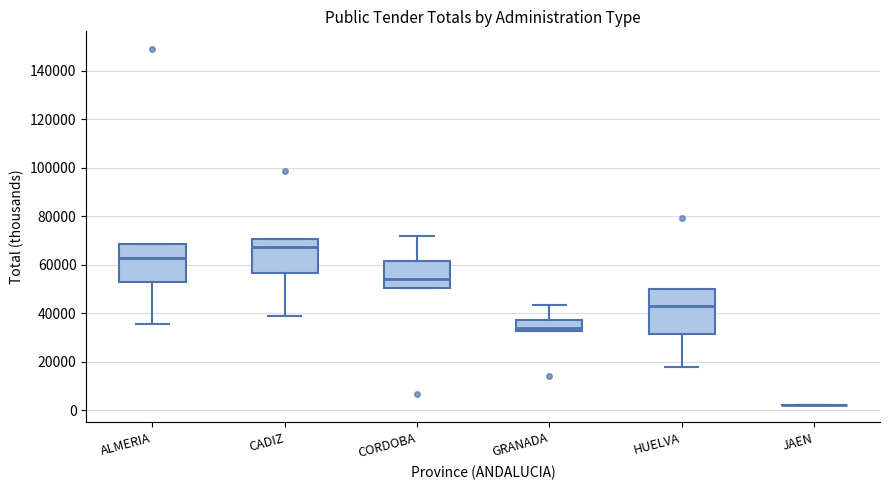

Comparing the boxes themselves (not the whiskers), which one is the tallest?

HUELVA